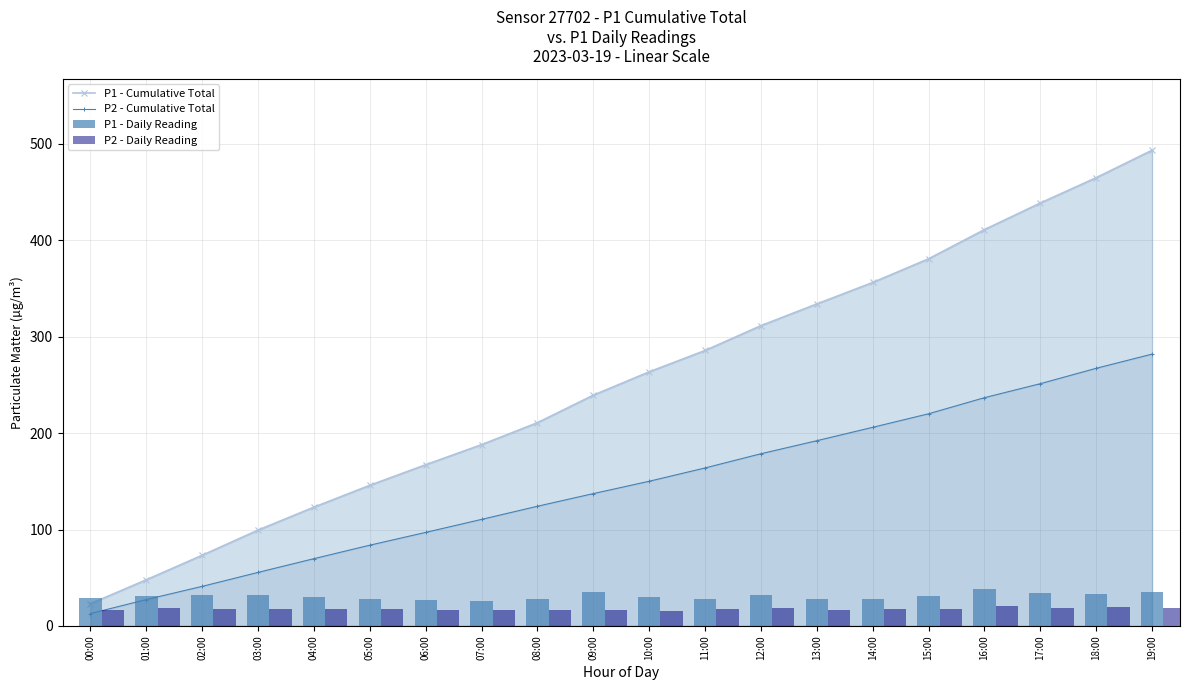

Which category has the highest value in the P2 - Cumulative Total series?

19:00